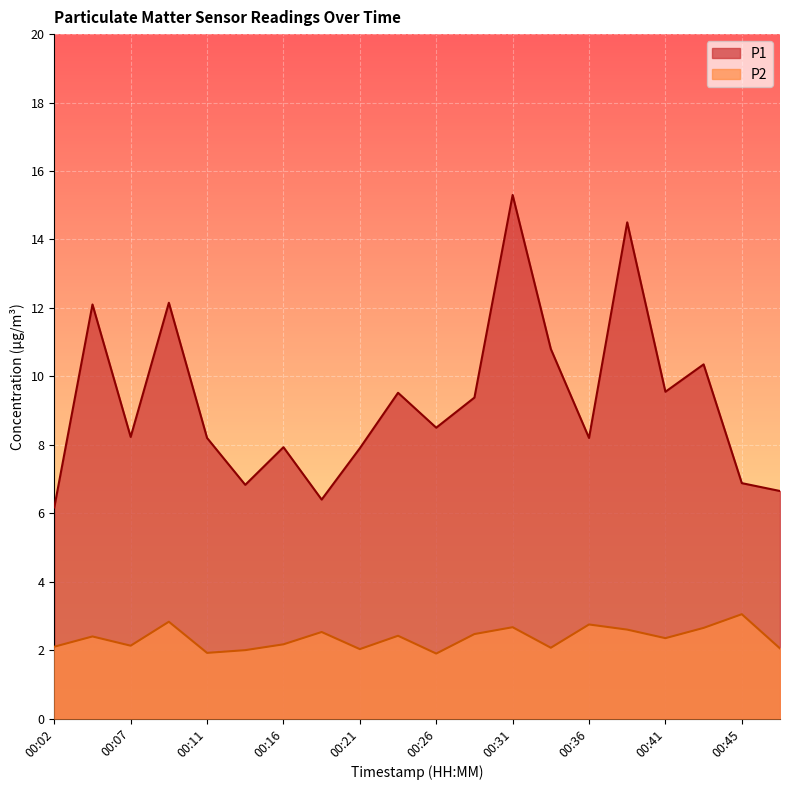

What is the total value across all series at 00:24?

11.9